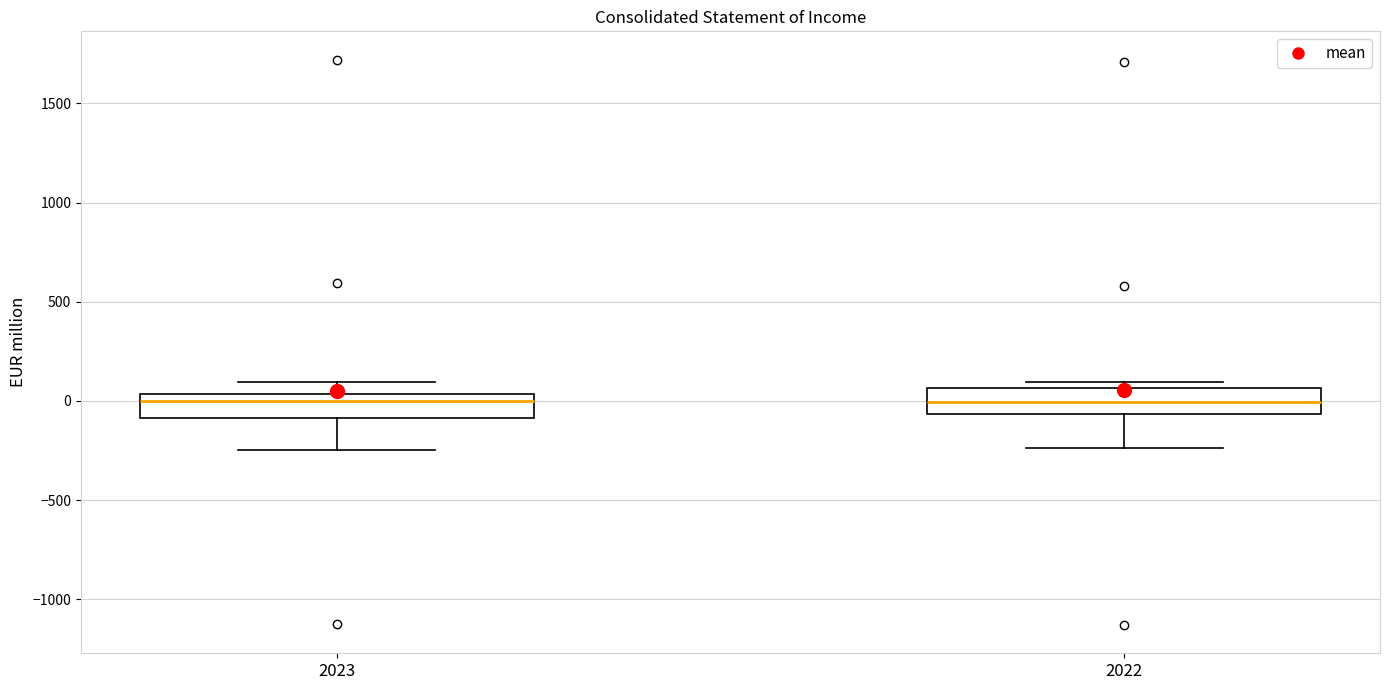

Reading left to right, read every box against the y-axis: the position of its median line, the range the box covers, and the ends of its whiskers. The values are not printed on the chart, so give them approximately, as read against the axis.

2023: median 0, box -100 to 50, whiskers -250 to 100
2022: median 0, box -50 to 50, whiskers -250 to 100